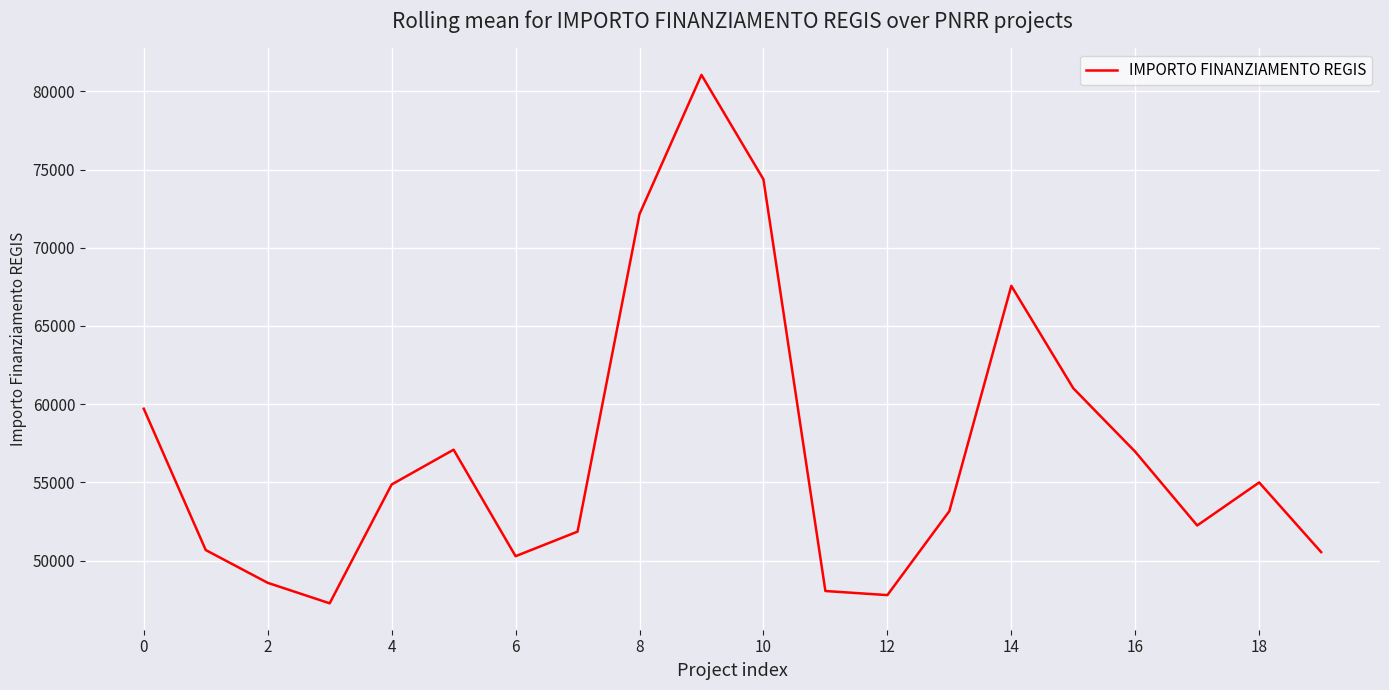

What is the greatest value displayed?

81048.5